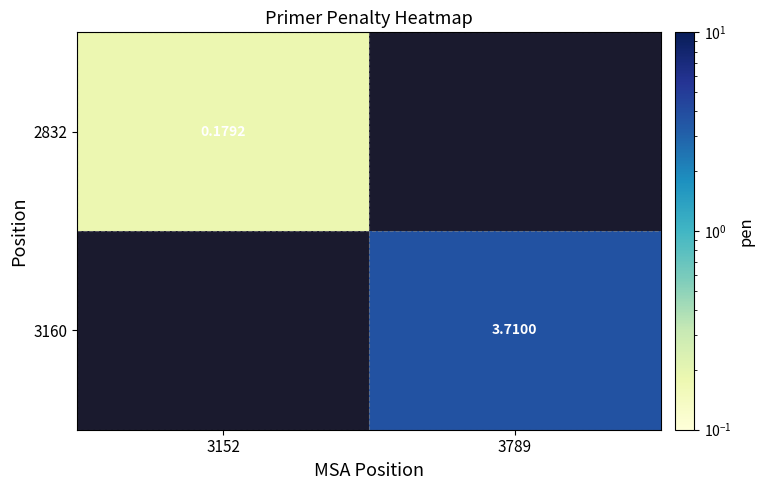

Is the value of 3160 at 3789 greater than the value of 2832 at 3152?

Yes